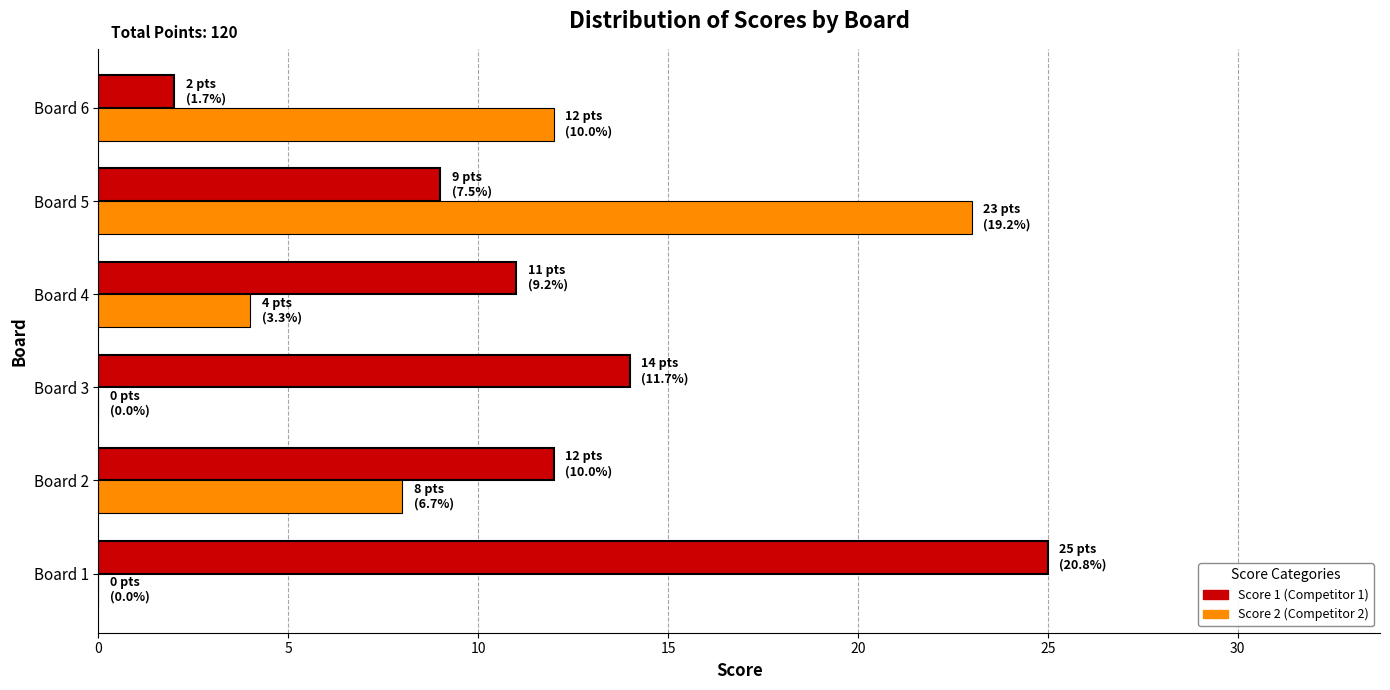

How many distinct data groups are displayed?

2